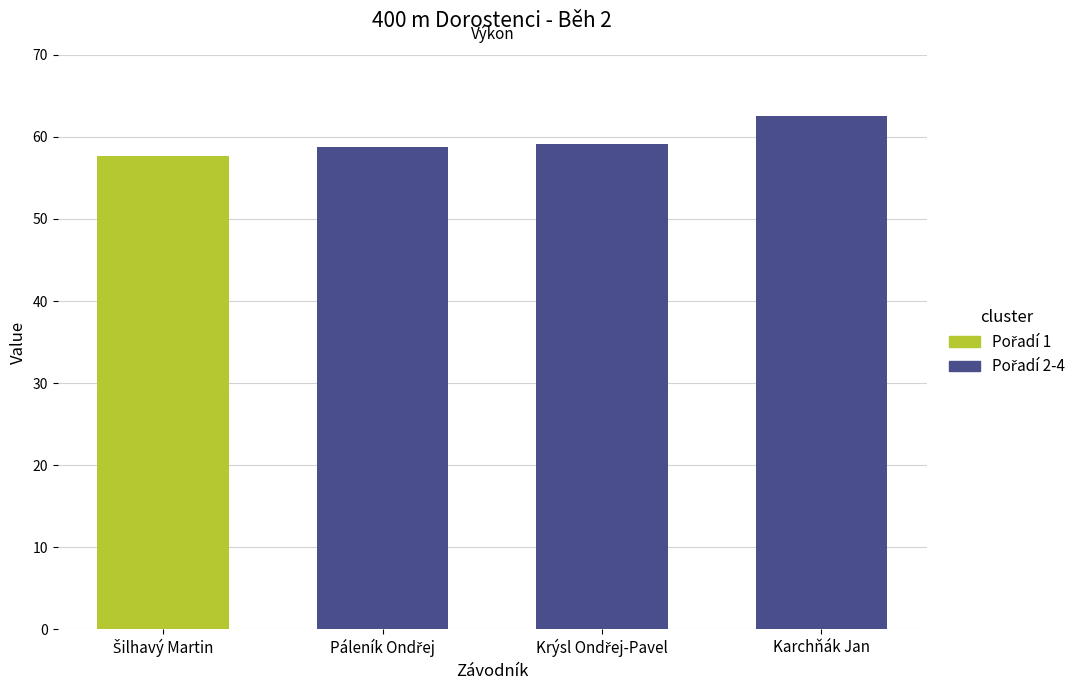

List the labels in order of value, largest first.

Karchňák Jan, Krýsl Ondřej-Pavel, Páleník Ondřej, Šilhavý Martin